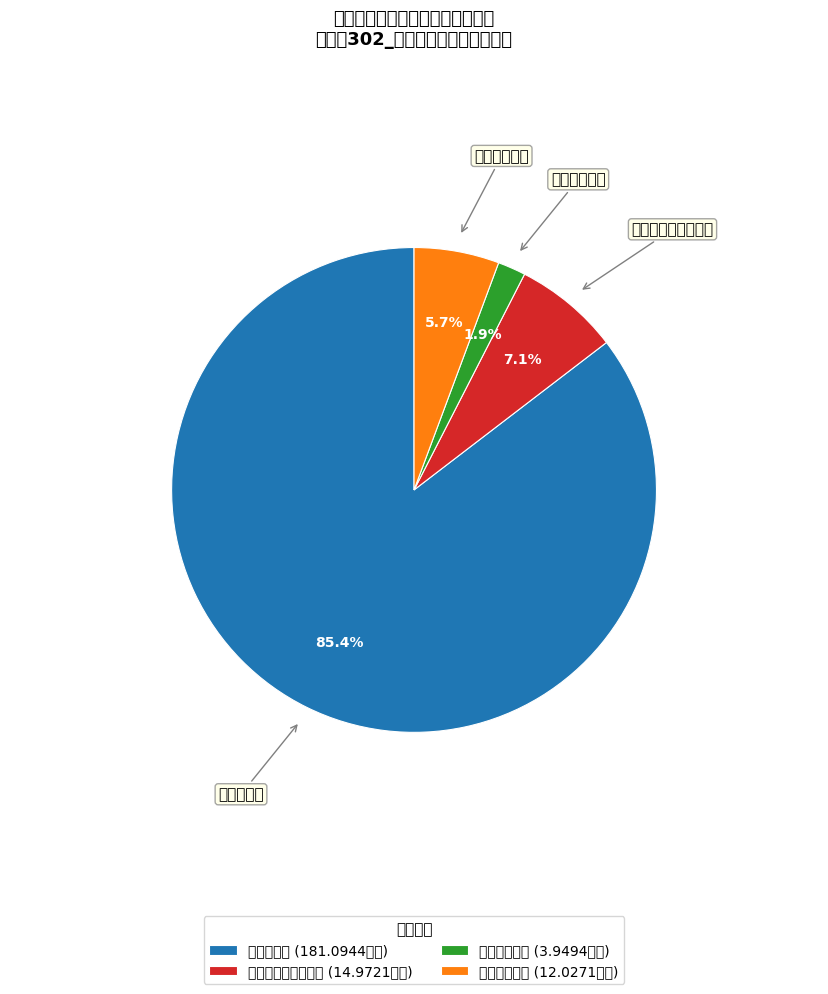

Count the number of slices in the pie.

4